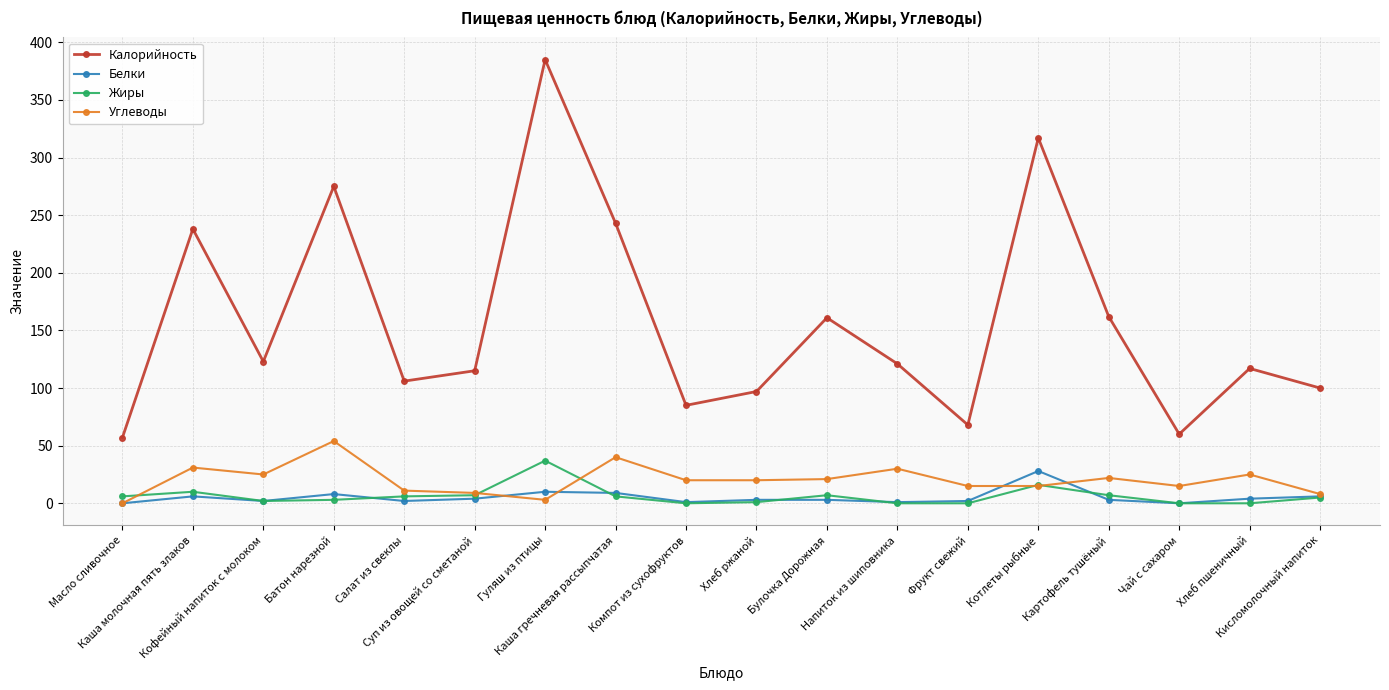

How many distinct data groups are displayed?

4